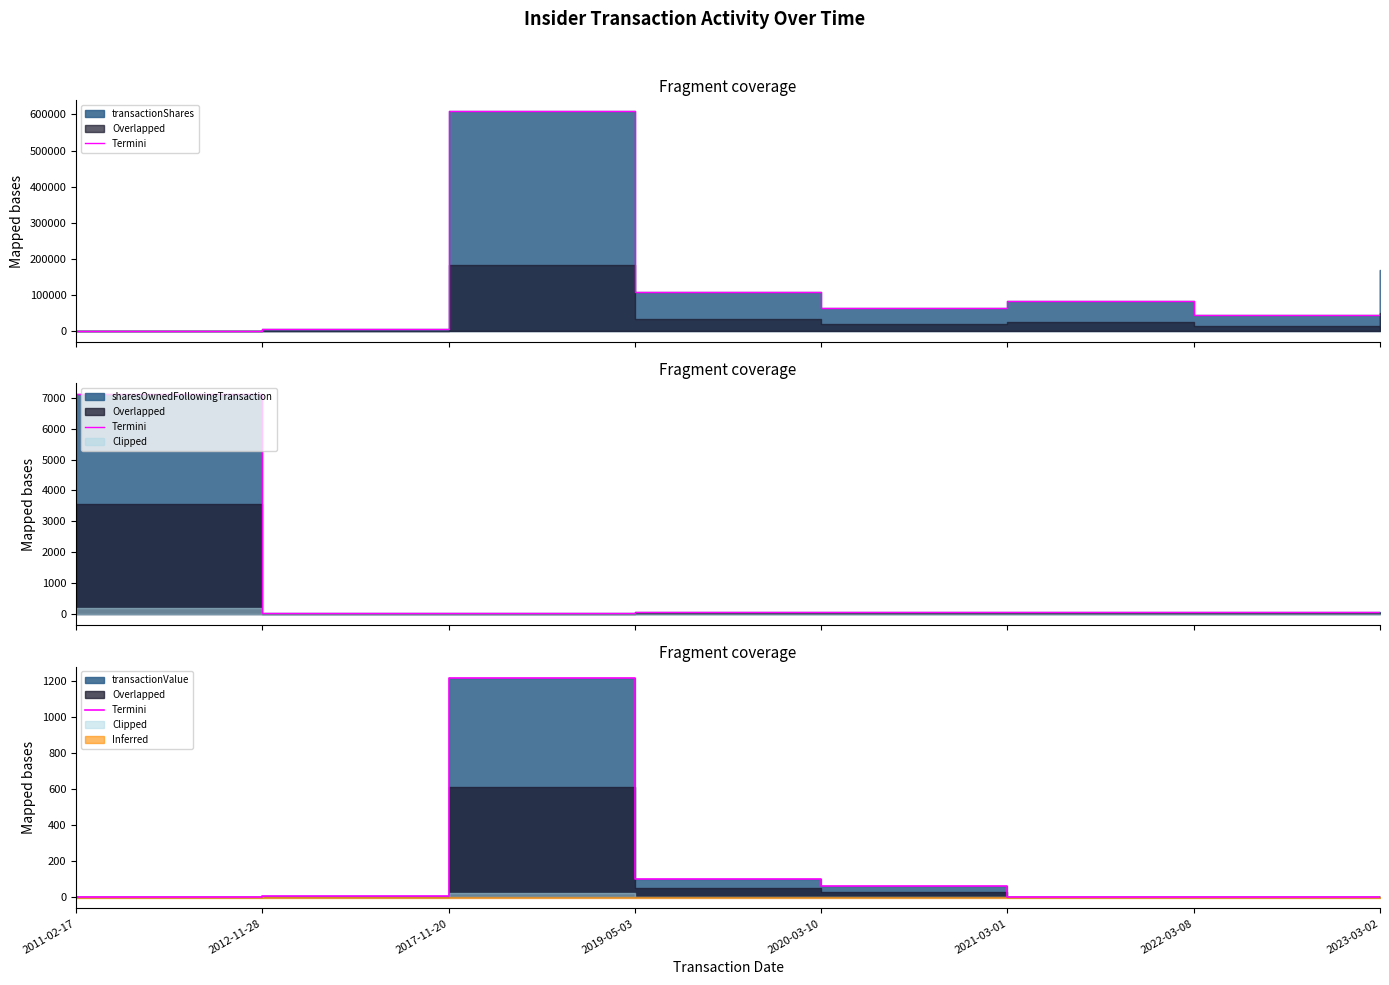

What is the label of the 1st point from the right?

2023-03-02